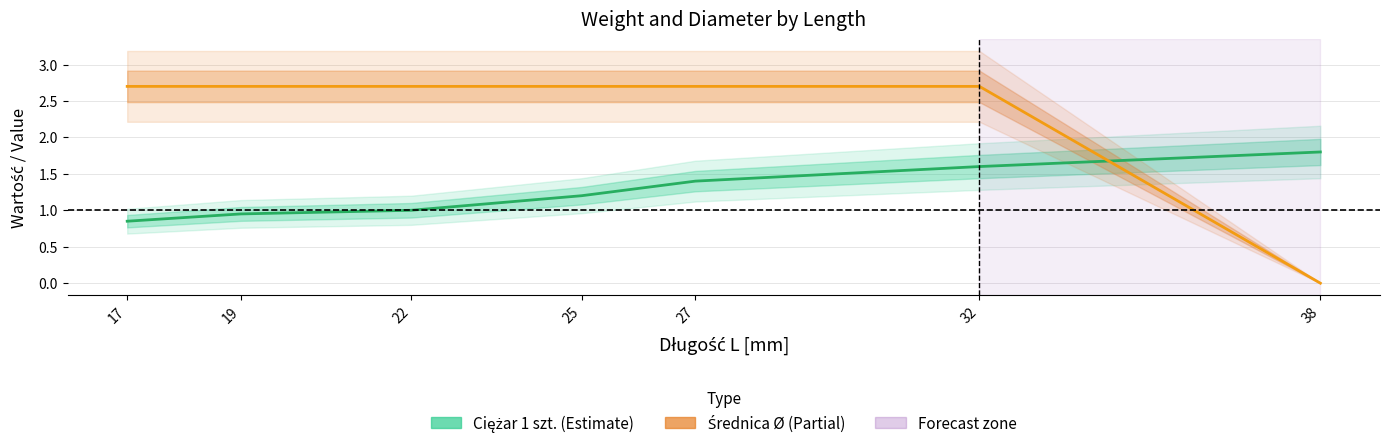

What is the value of the Średnica Ø point at the 1st from the left?

2.7